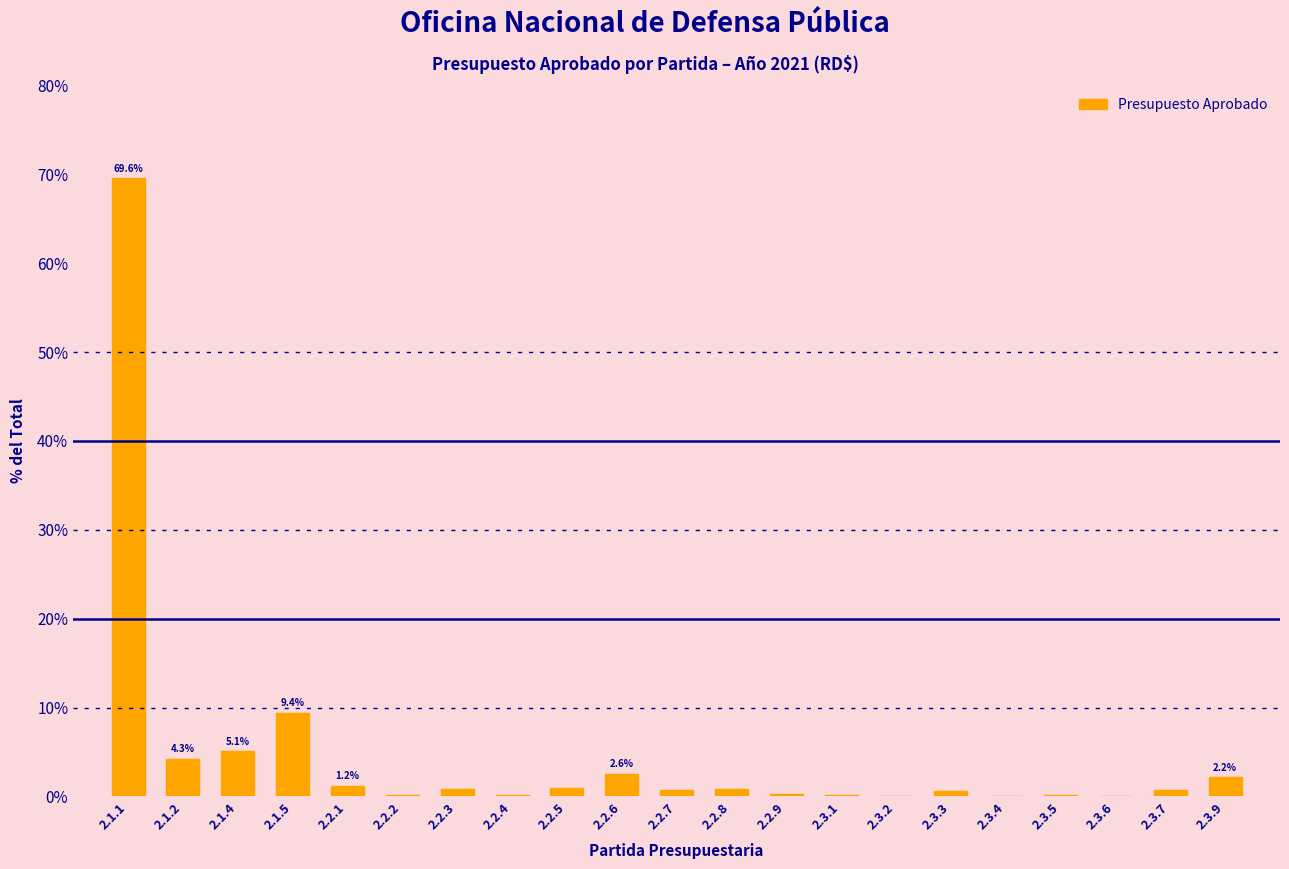

At which category does the chart reach its peak across all series?

2.1.1